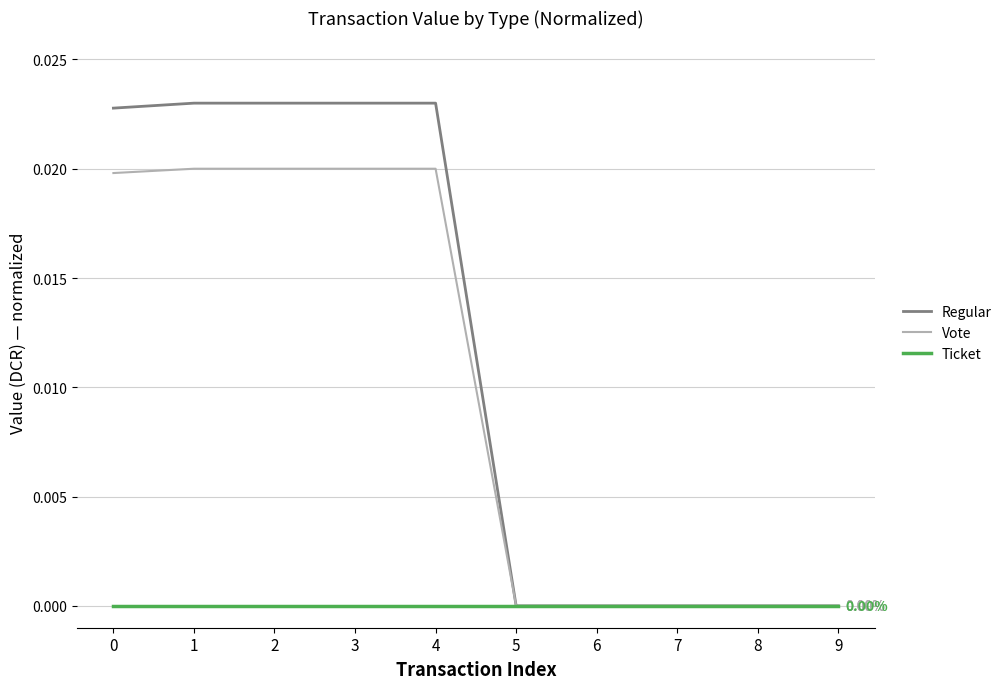

Which series has the largest total across all categories?

Regular